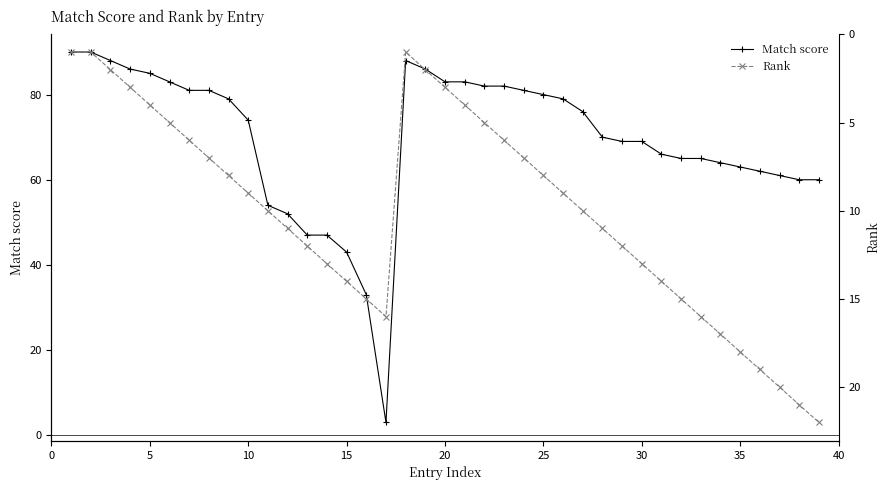

Which series ends up on top after the final intersection of Match score and Rank?

Match score